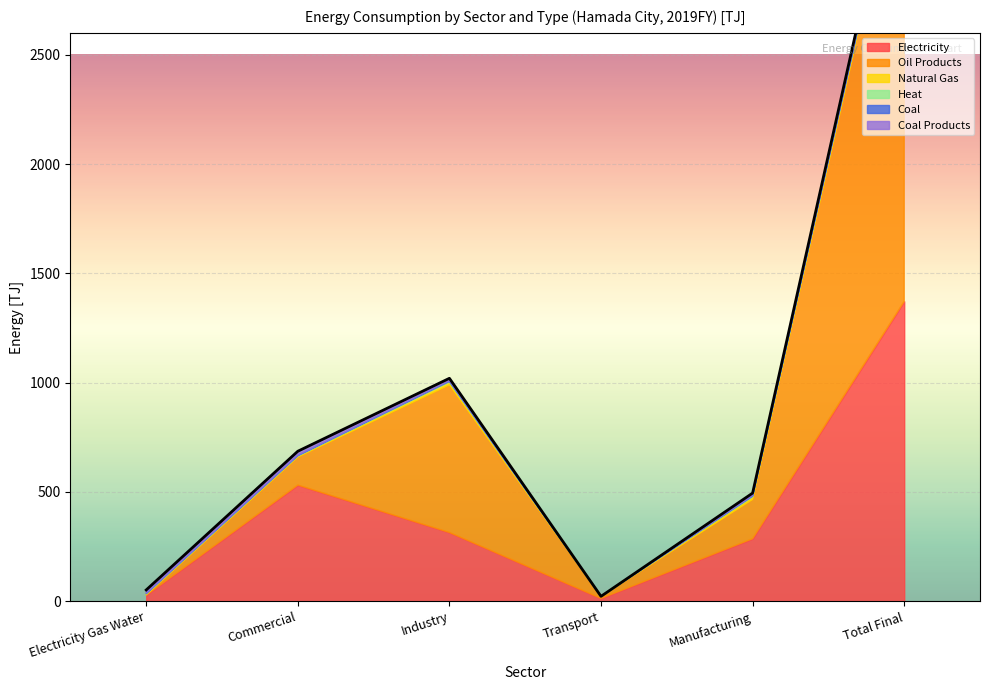

What is the greatest value displayed?

2160.4